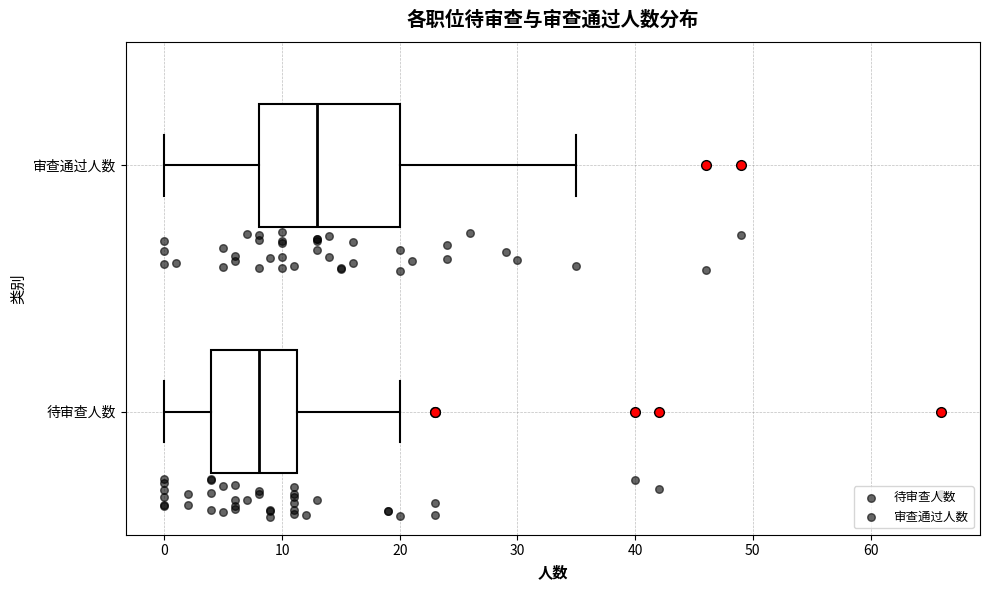

Which box is the widest, from its left edge to its right edge?

审查通过人数